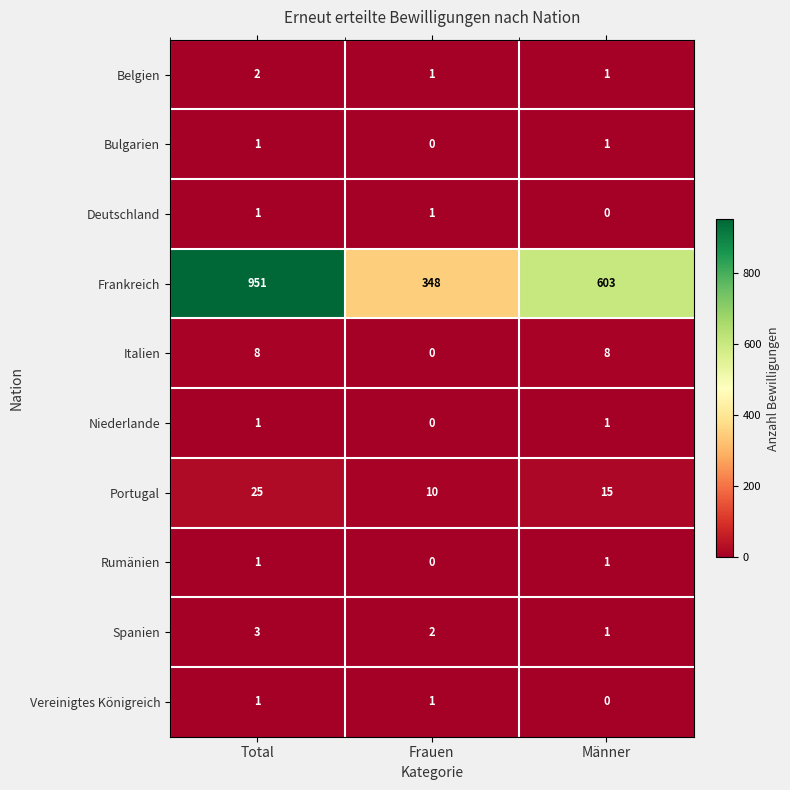

What is the sum of the Italien values at Total and Männer?

16